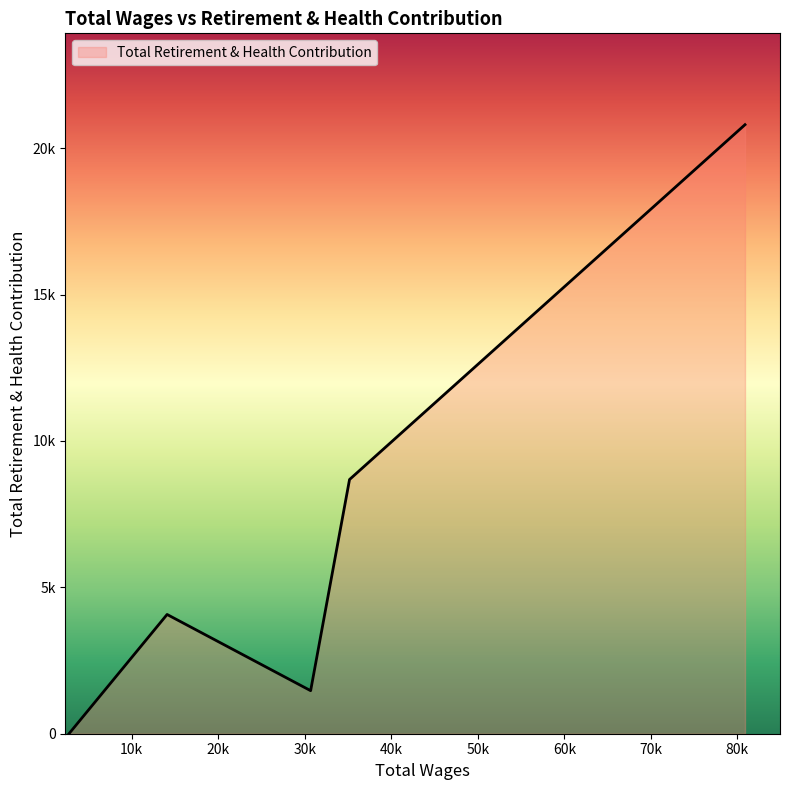

What is the sum of all values?

35026